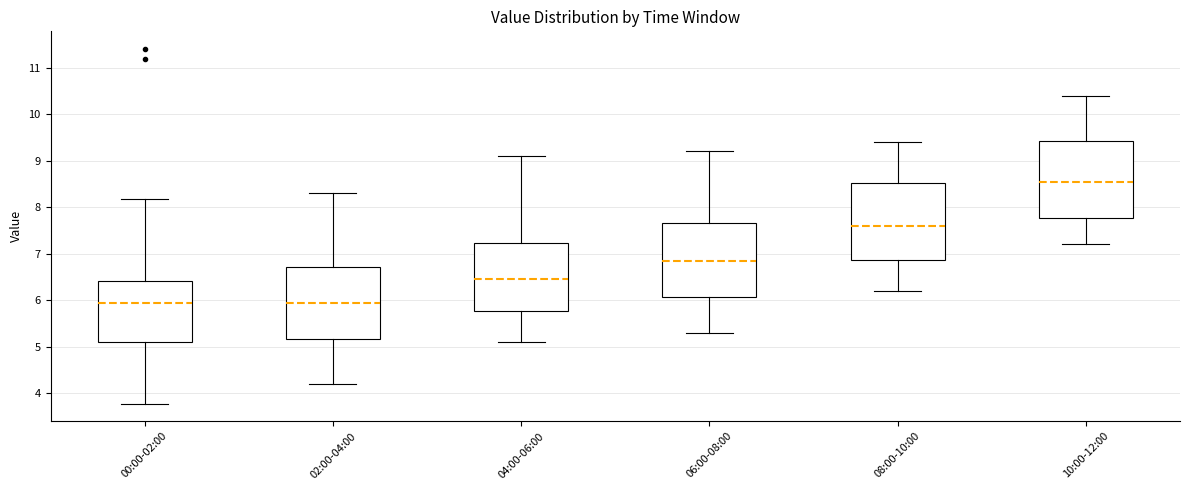

Where is the lower edge of the box for 00:00-02:00 on the y-axis? The values are not printed on the chart, so give them approximately, as read against the axis.

5.1